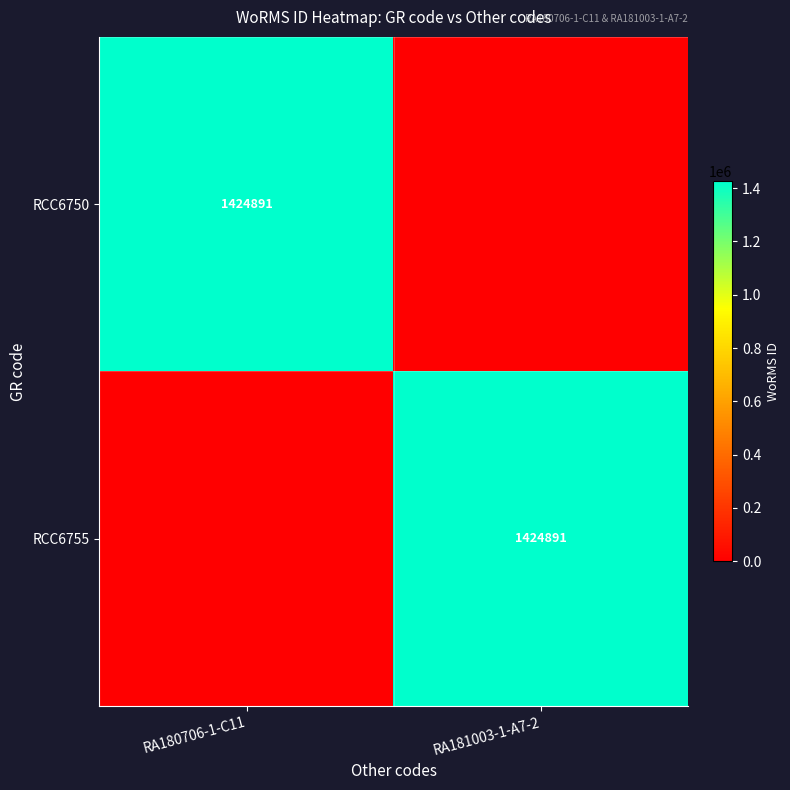

At which category is the sum across all series the highest?

RA180706-1-C11